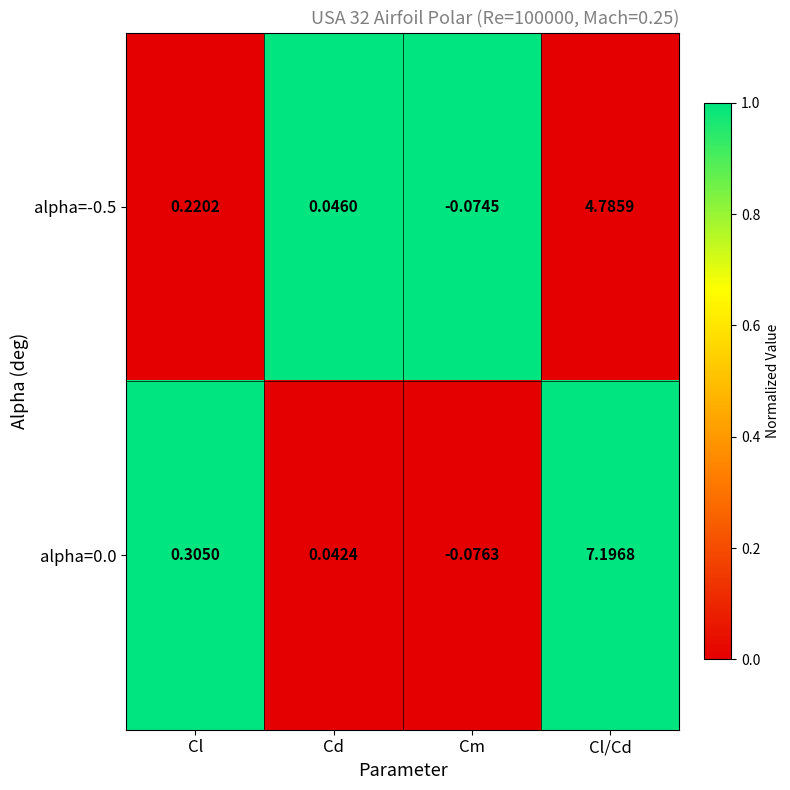

At which label does alpha=0.0 reach its peak?

Cl/Cd